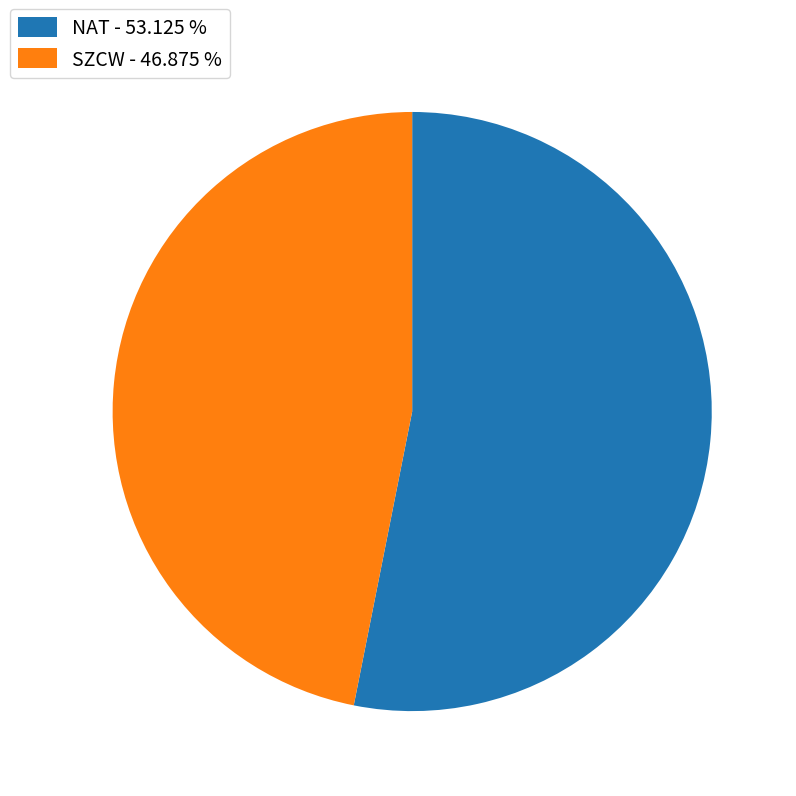

Rank the categories by value from highest to lowest.

NAT, SZCW